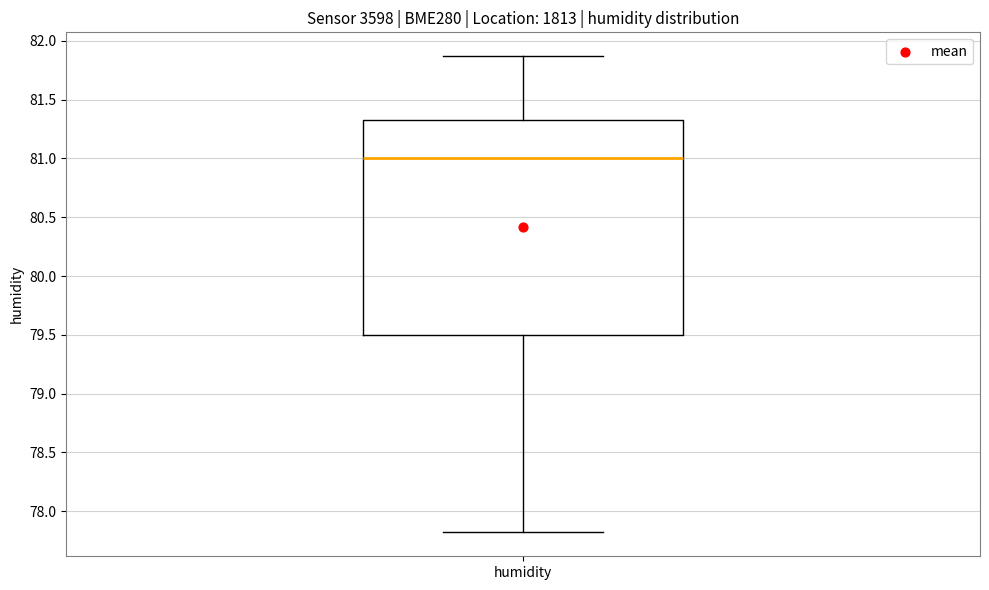

Transcribe this box plot: give where the median line is, the range the box spans, and where the two whiskers end, as read against the y-axis. The values are not printed on the chart, so give them approximately, as read against the axis.

median 81.00, box 79.50 to 81.35, whiskers 77.80 to 81.85